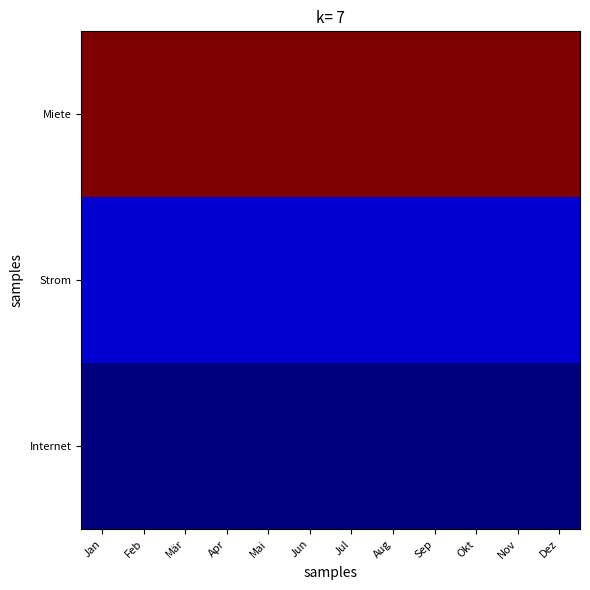

List the series in order of their peak value, highest first.

Miete, Strom, Internet